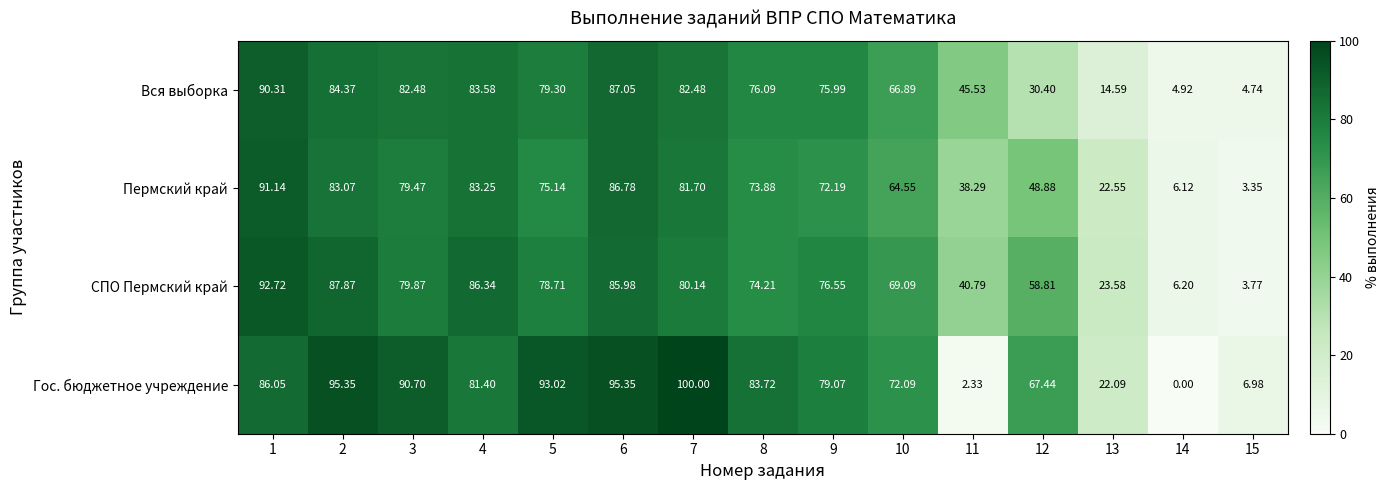

Which series has the largest total across all categories?

Гос. бюджетное учреждение